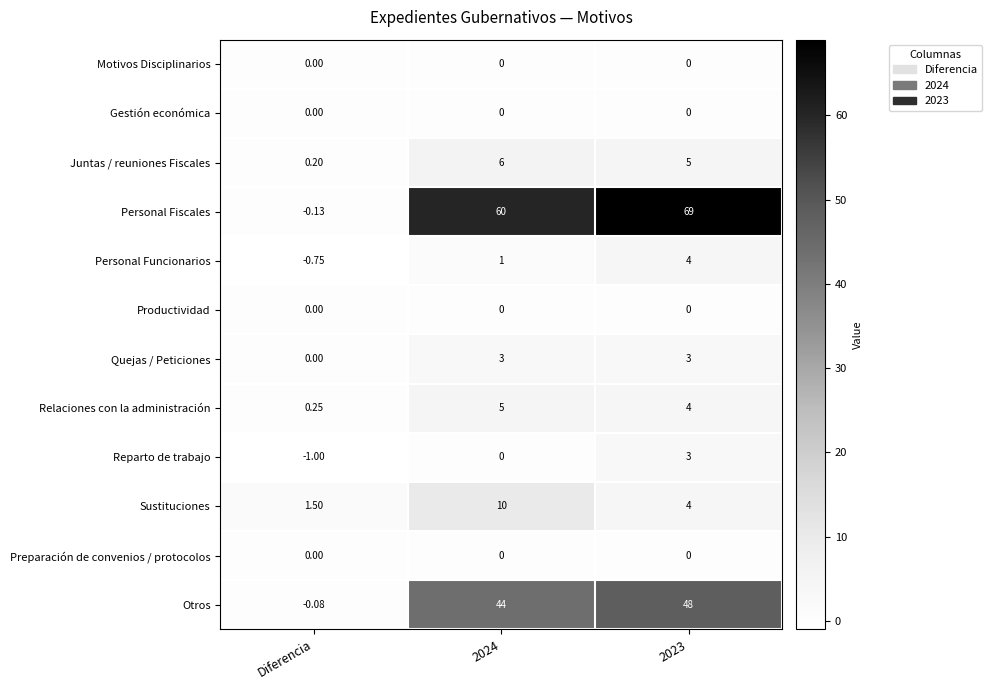

What is the difference between the highest and lowest values at Diferencia?

2.5